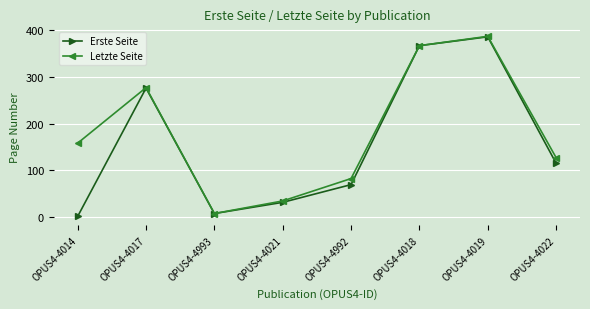

Which category has the lowest value in the Letzte Seite series?

OPUS4-4993